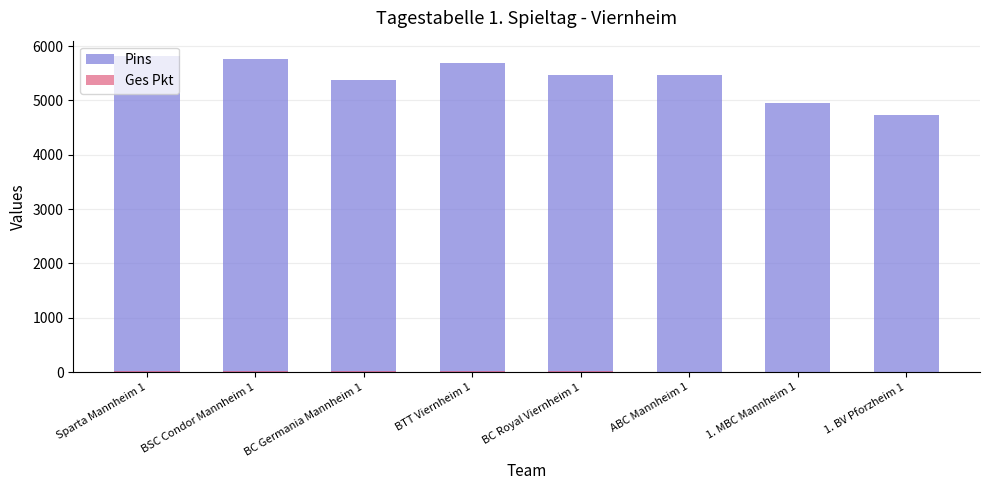

What is the sum of all Ges Pkt values?

92